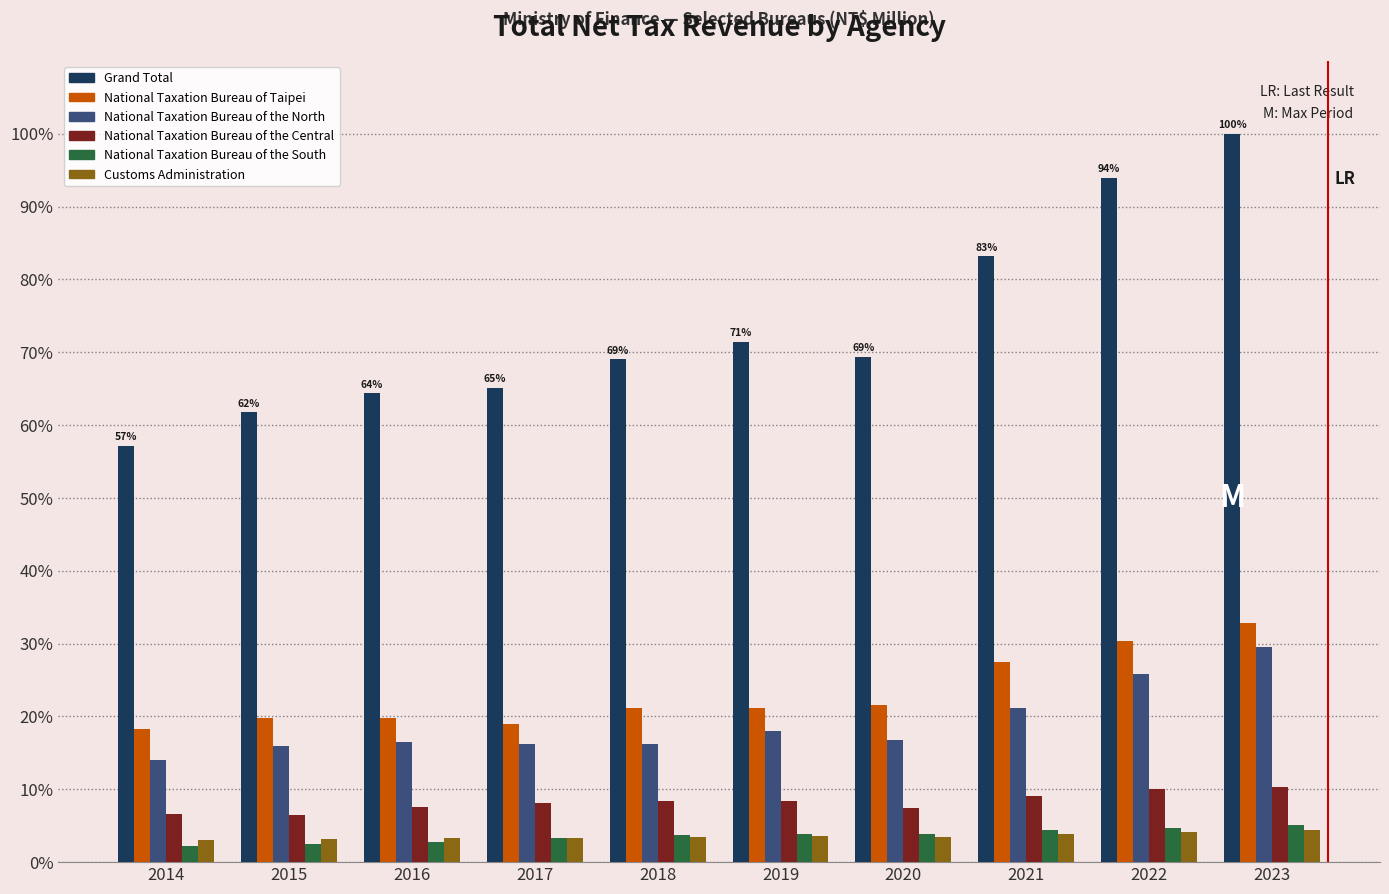

True or false: National Taxation Bureau of the Central has a value of 6.5 at 2015.

True